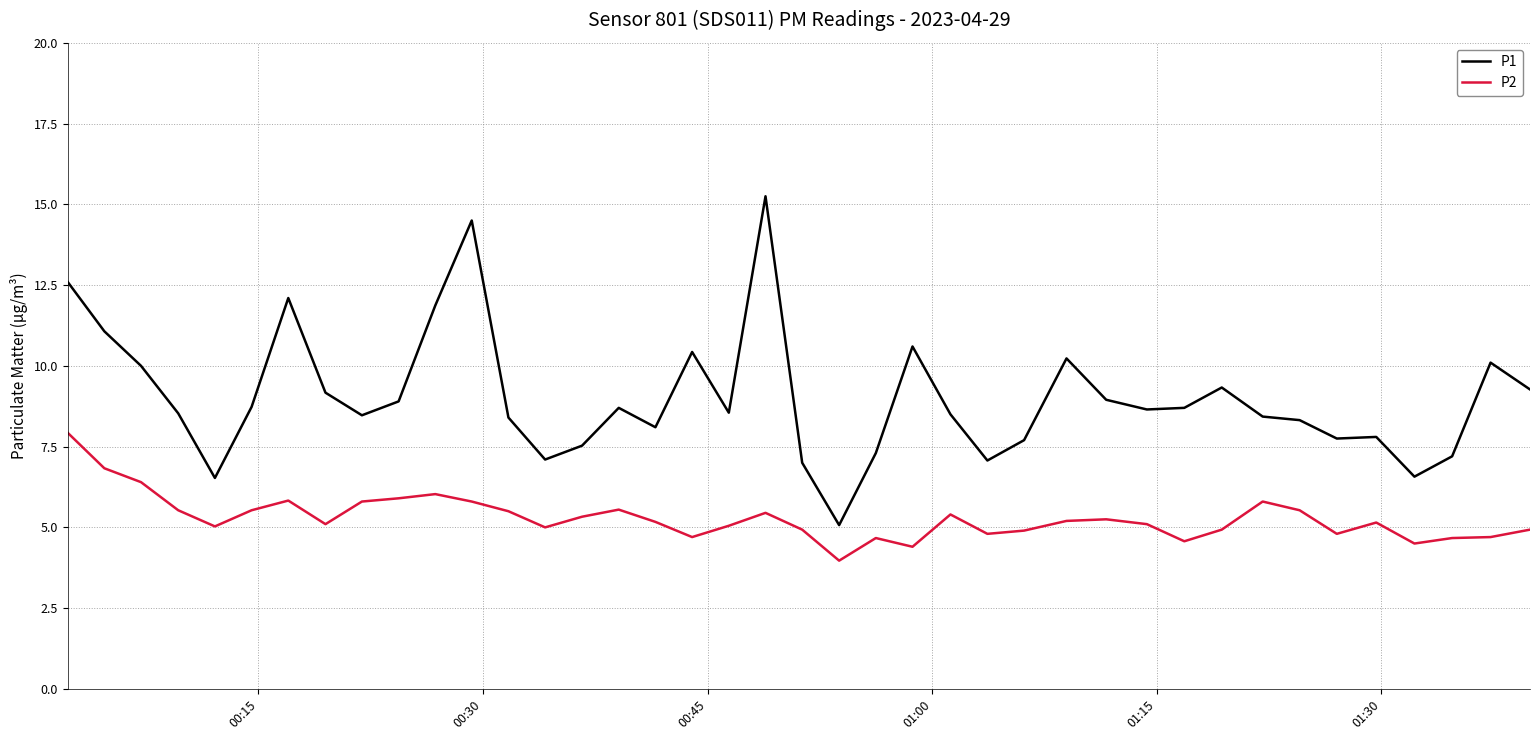

Does the chart have visible grid lines?

Yes